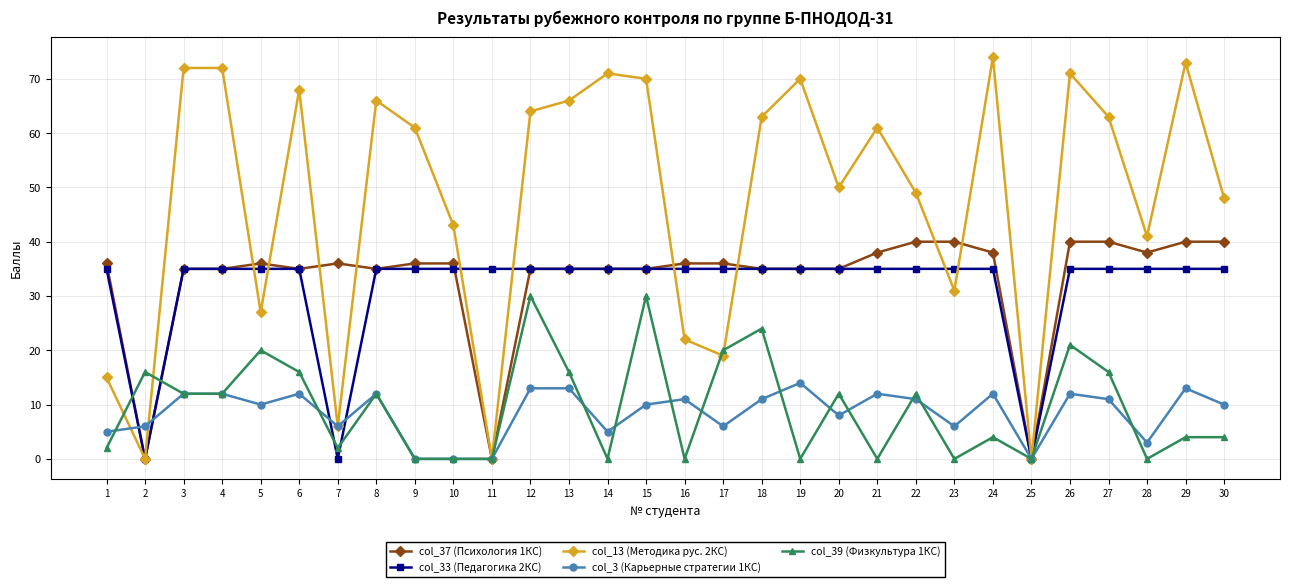

Count the number of categories in the chart.

30